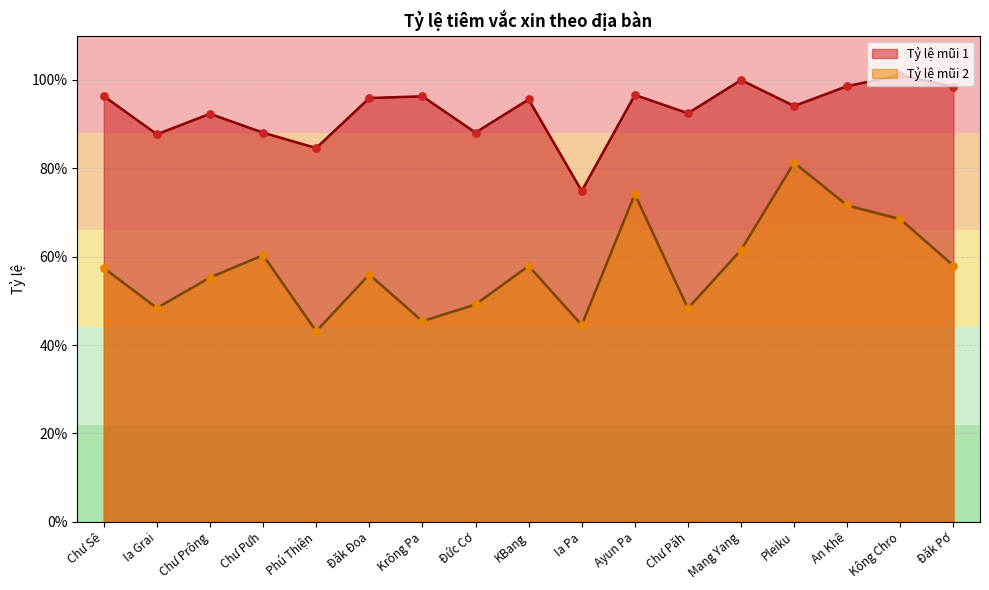

What is the total value across all series at Kông Chro?

1.7